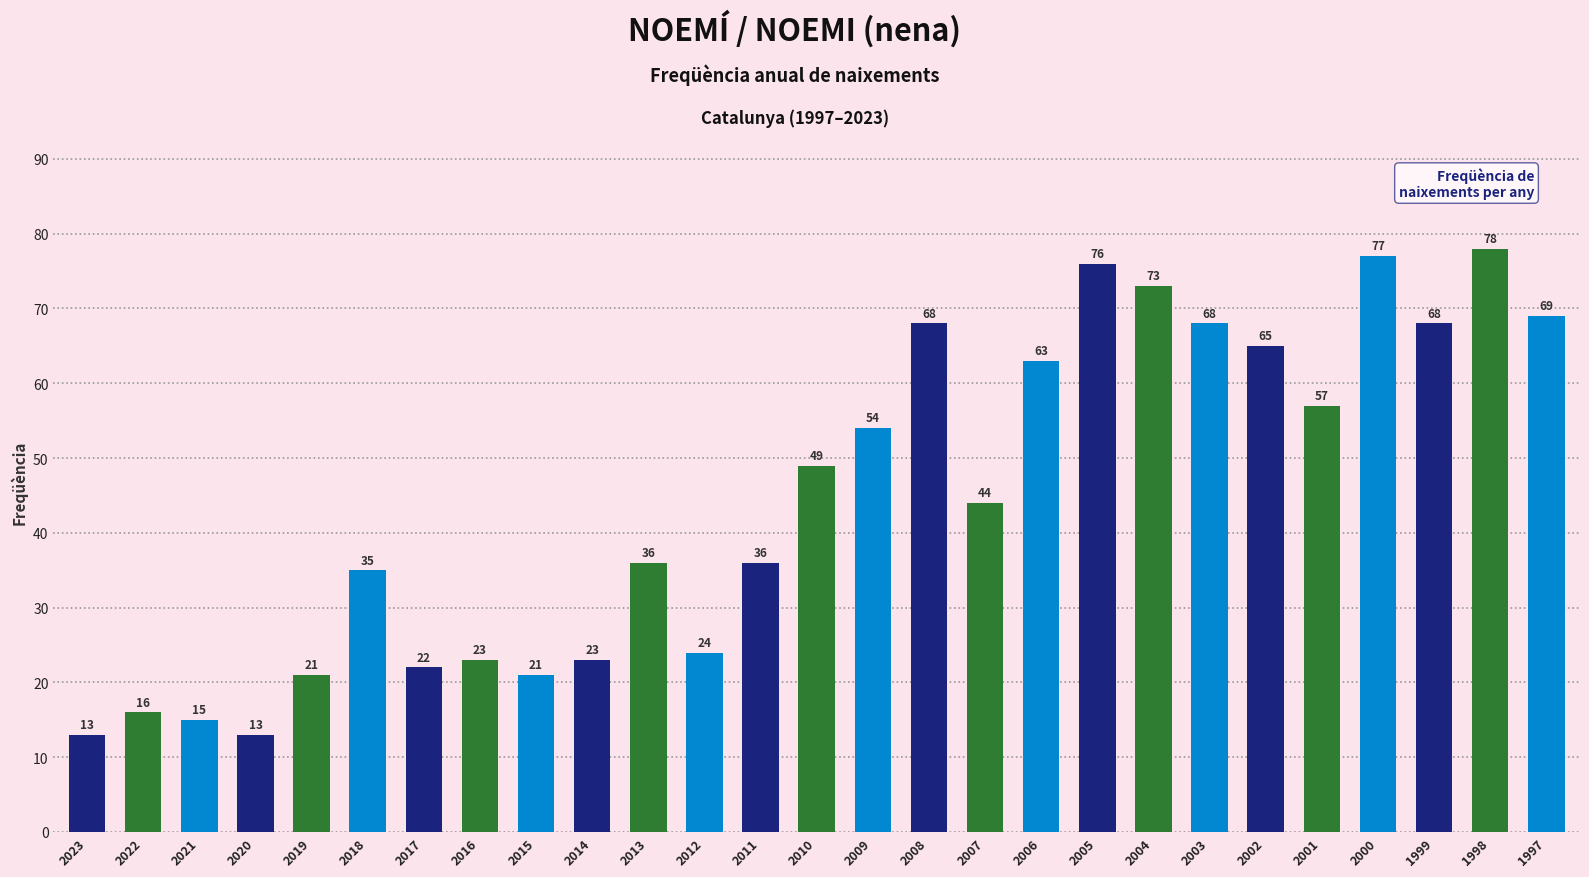

Which label corresponds to the largest value in the chart?

1998